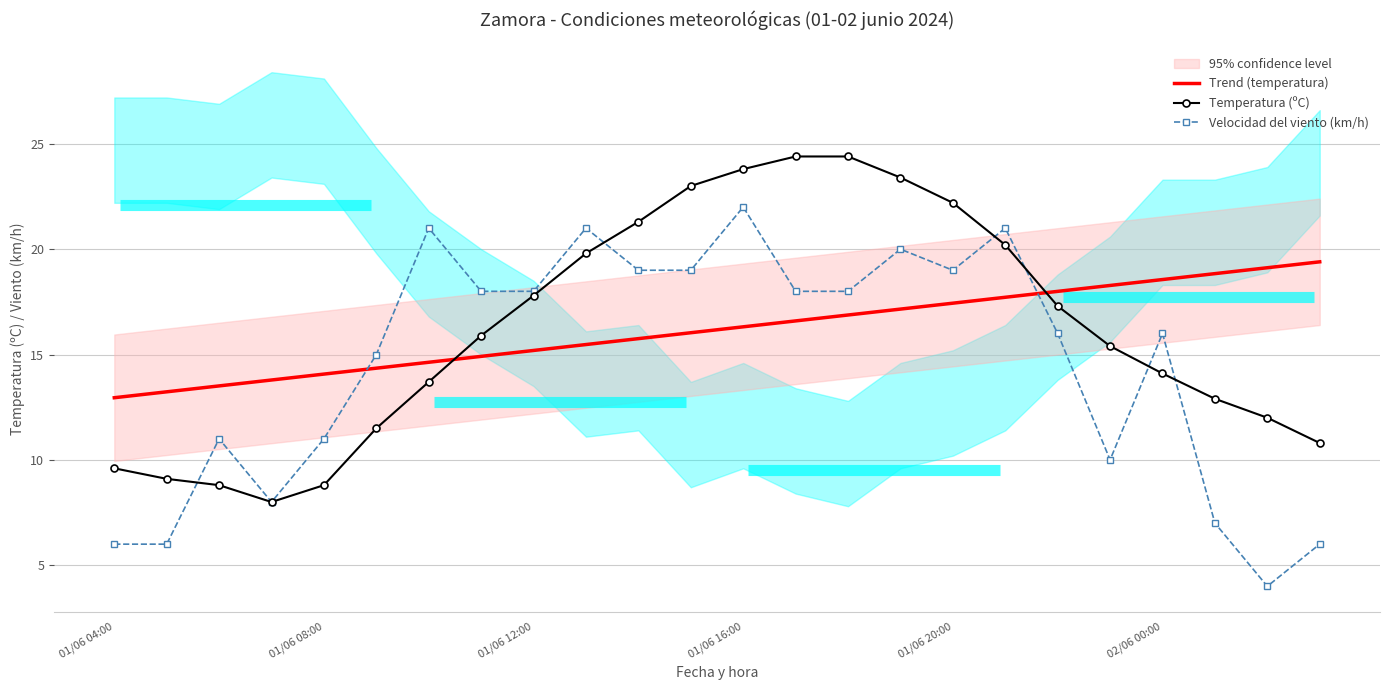

How many lines are shown in the chart?

3